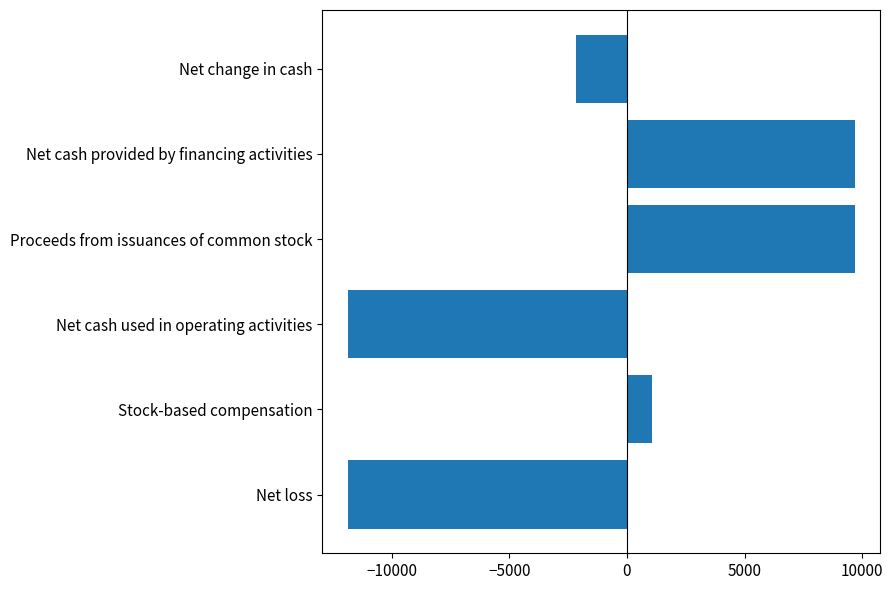

Are the bars grouped side by side (vs. stacked)?

No